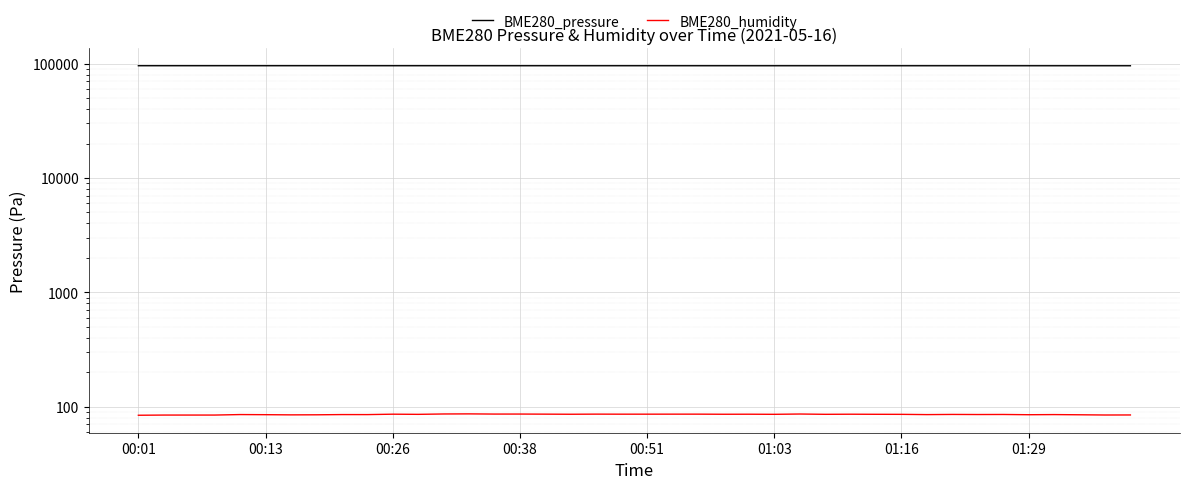

Rank the series by their average value, from highest to lowest.

BME280_pressure, BME280_humidity